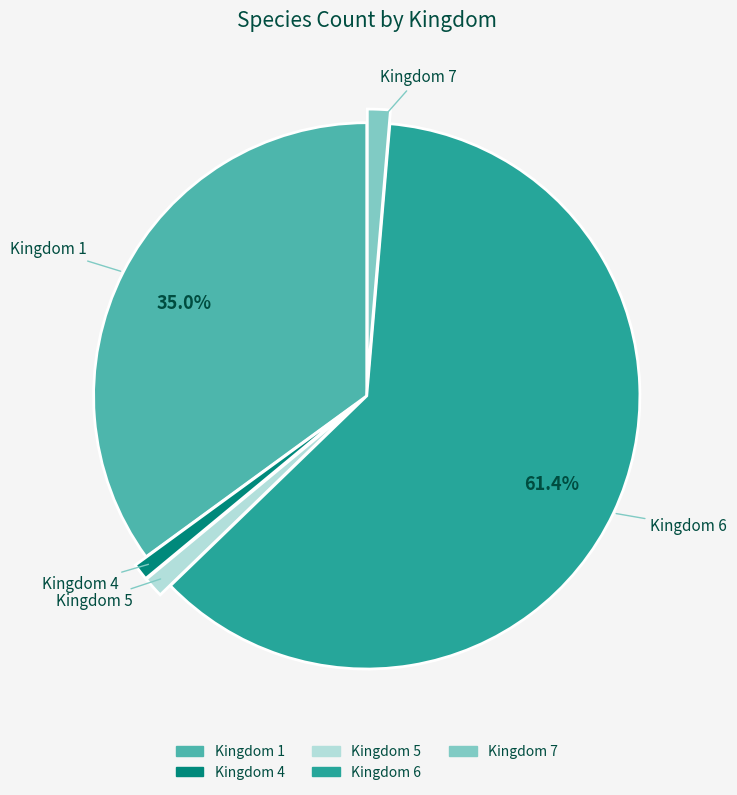

Which category has the biggest portion of the pie?

Kingdom 6